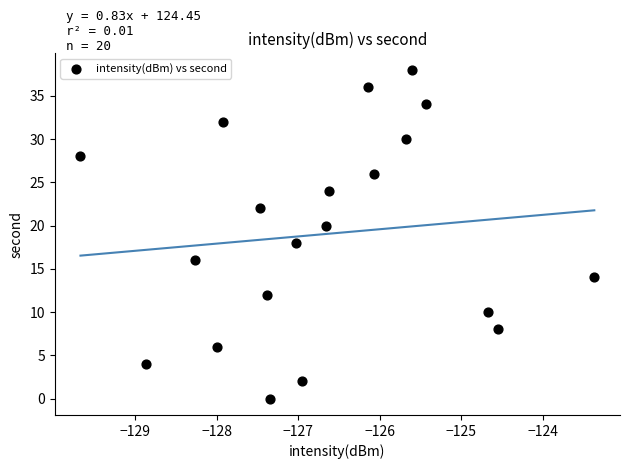

What is the range of Y values (max minus min)?

38